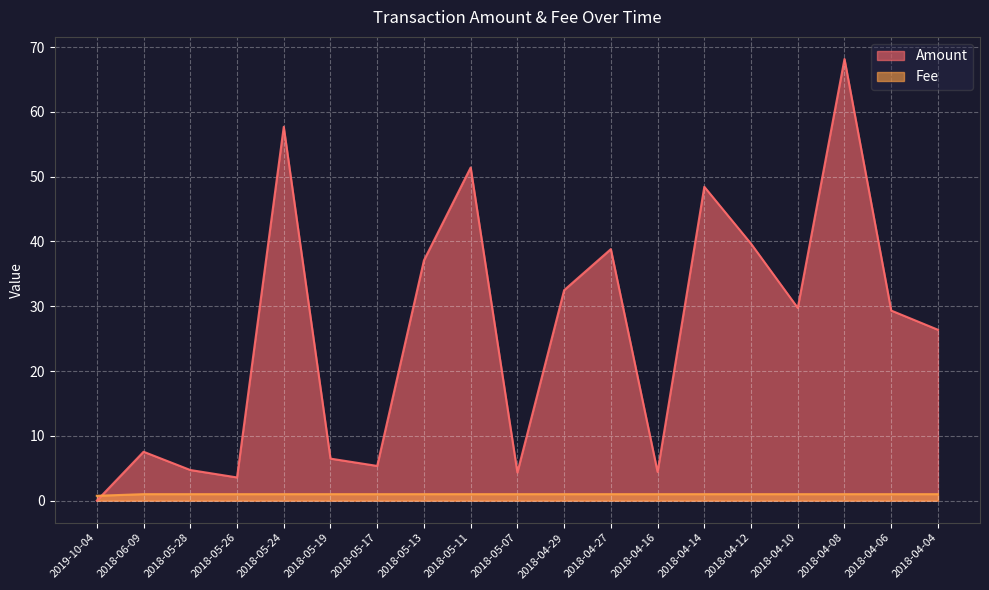

How many lines are shown in the chart?

2